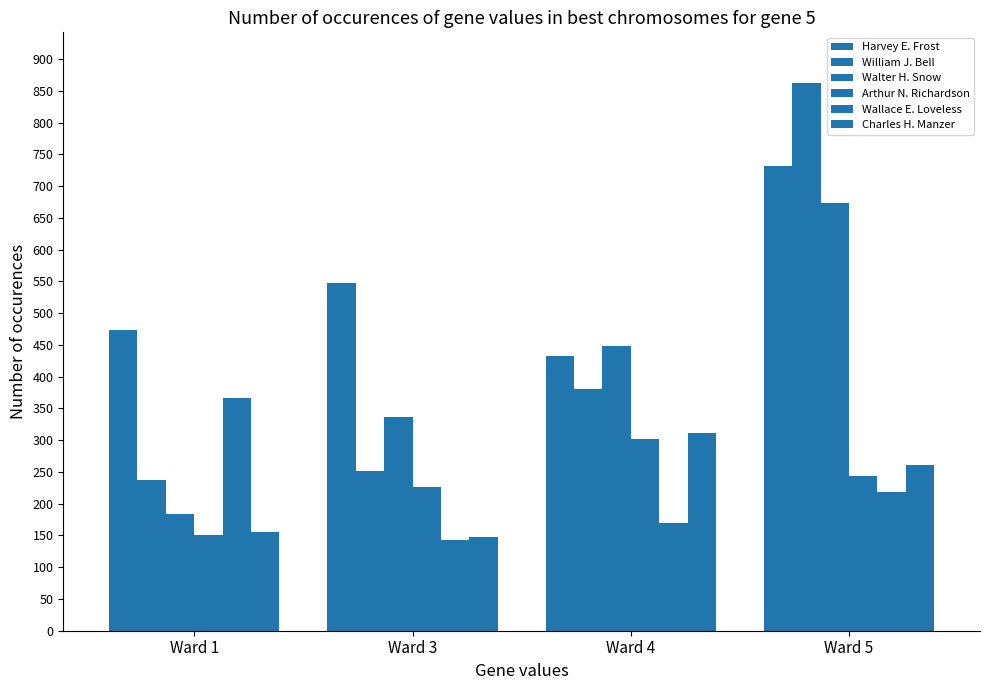

Reading left to right, what are all the values shown in this chart?

Harvey E. Frost: 474	548	433	732
William J. Bell: 237	252	380	862
Walter H. Snow: 184	336	448	674
Arthur N. Richardson: 151	227	302	244
Wallace E. Loveless: 367	143	170	218
Charles H. Manzer: 156	148	312	261